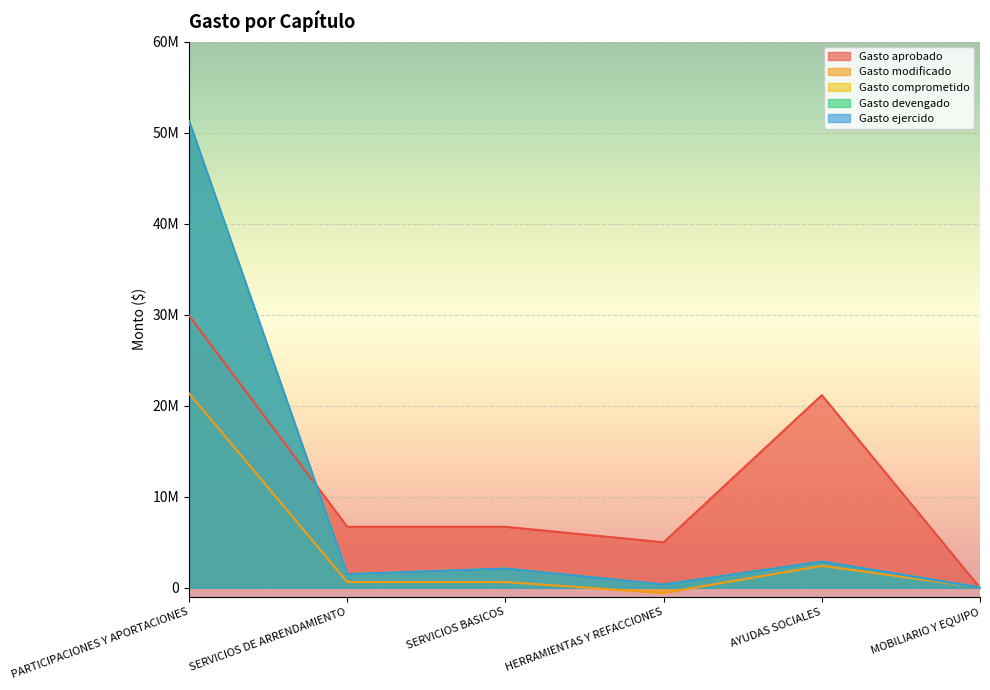

Is it true that Gasto aprobado equals 0 at MOBILIARIO Y EQUIPO?

True